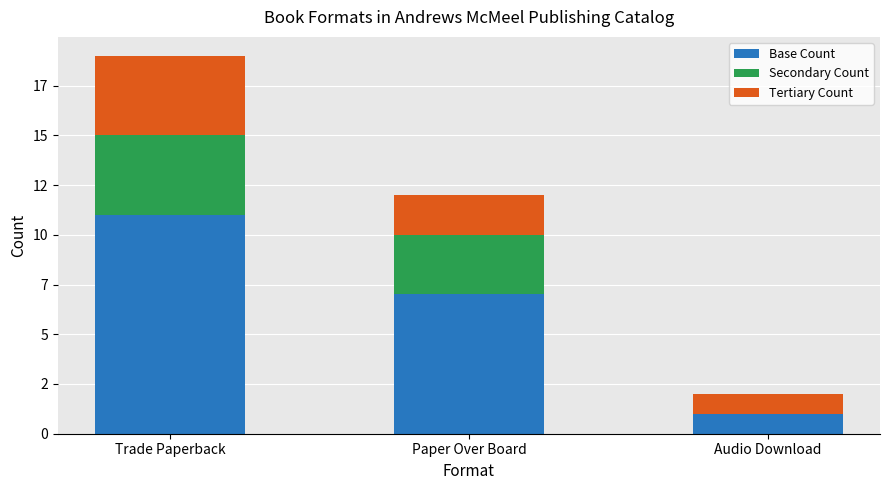

What is the label of the 1st bar from the left?

Trade Paperback